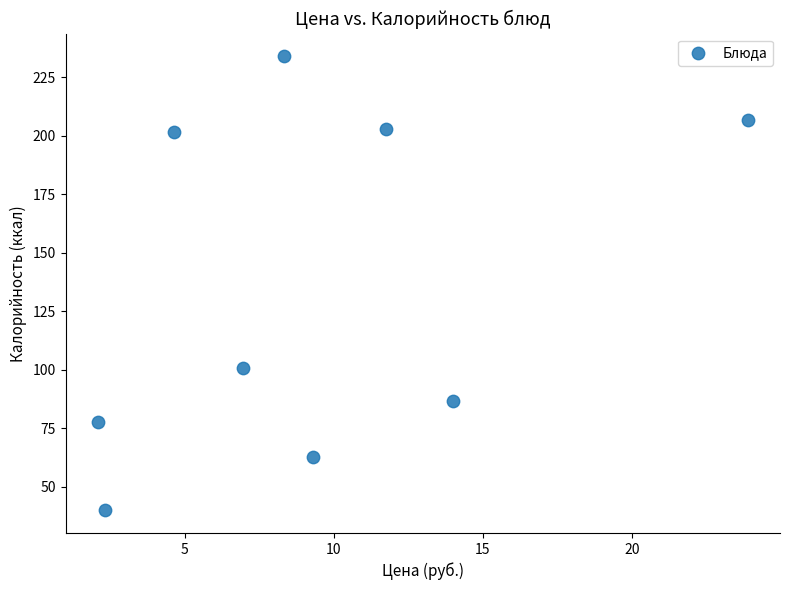

What Y value in the scatter plot is closest to 137?

100.8